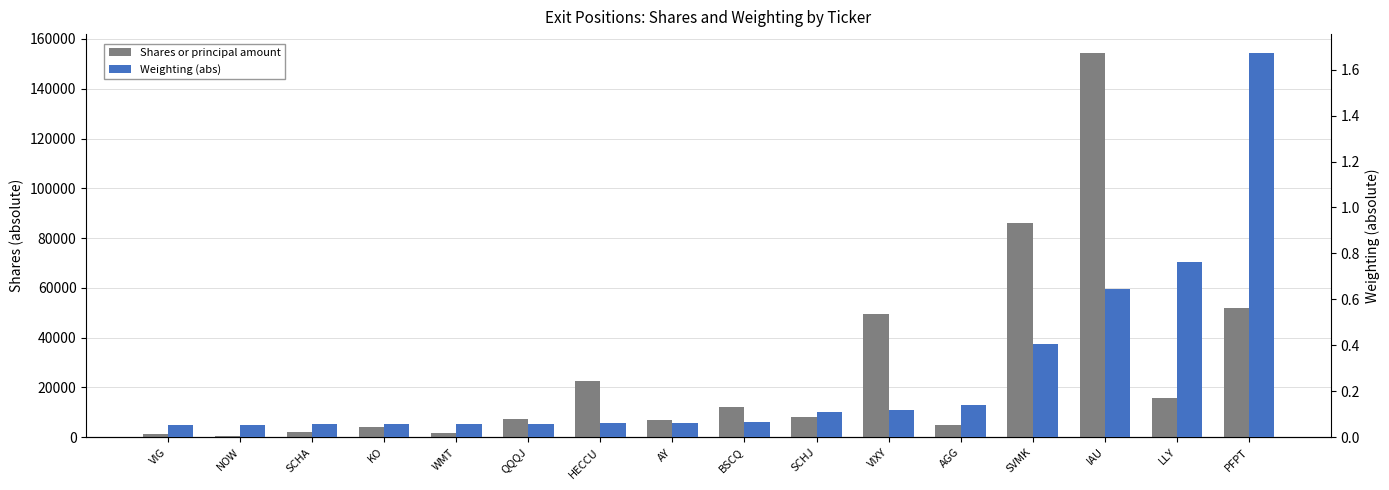

What is the sum of all Weighting (abs) values?

4.4